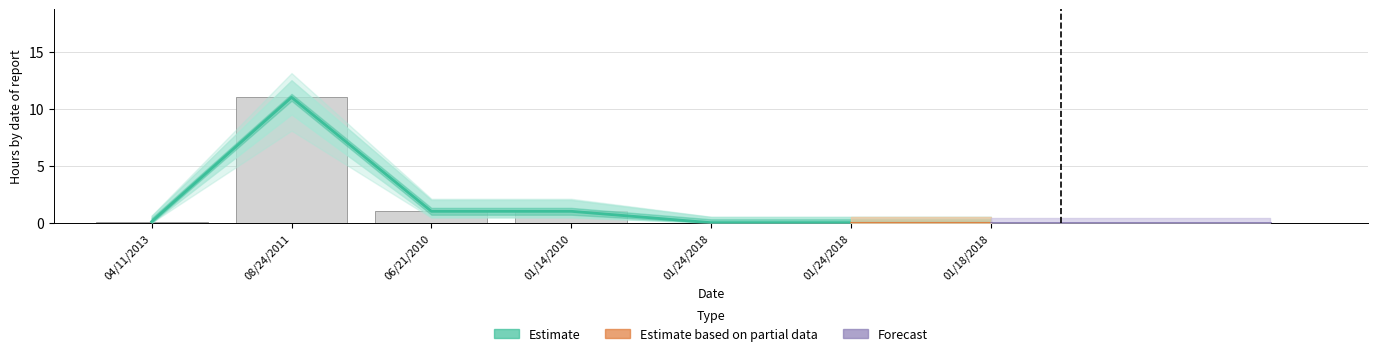

The value of Hours at 06/21/2010 is 0.6. True or false?

False